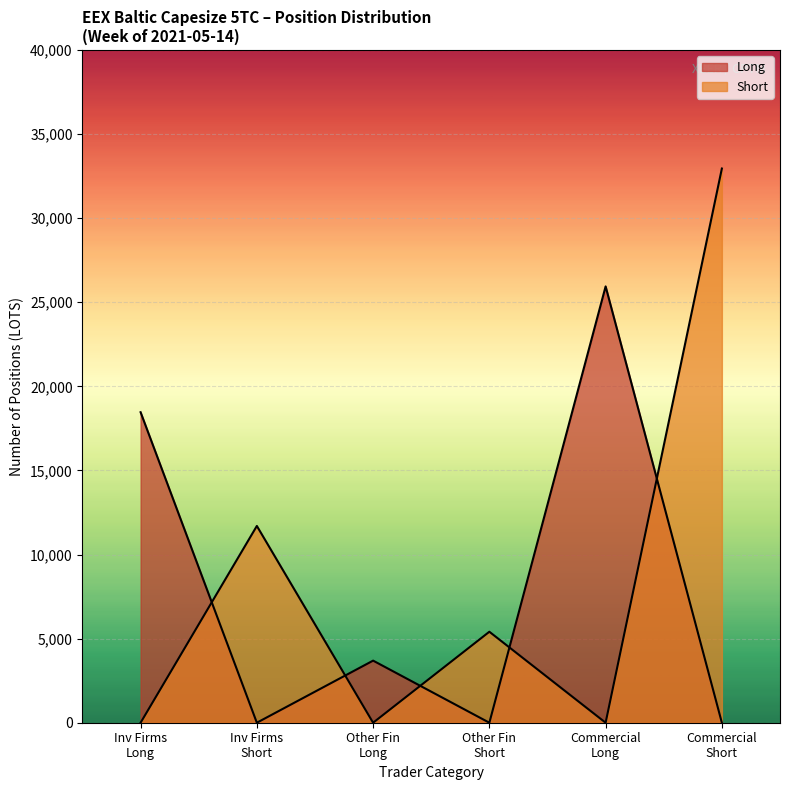

Rank the series by their maximum value, from highest to lowest.

Short, Long